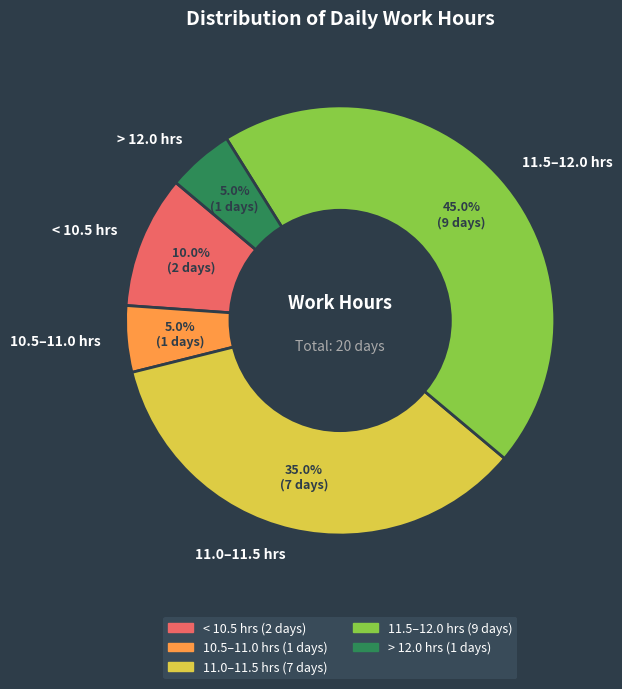

Approximately how many times larger is the value at 11.0–11.5 hrs compared to < 10.5 hrs?

3.5